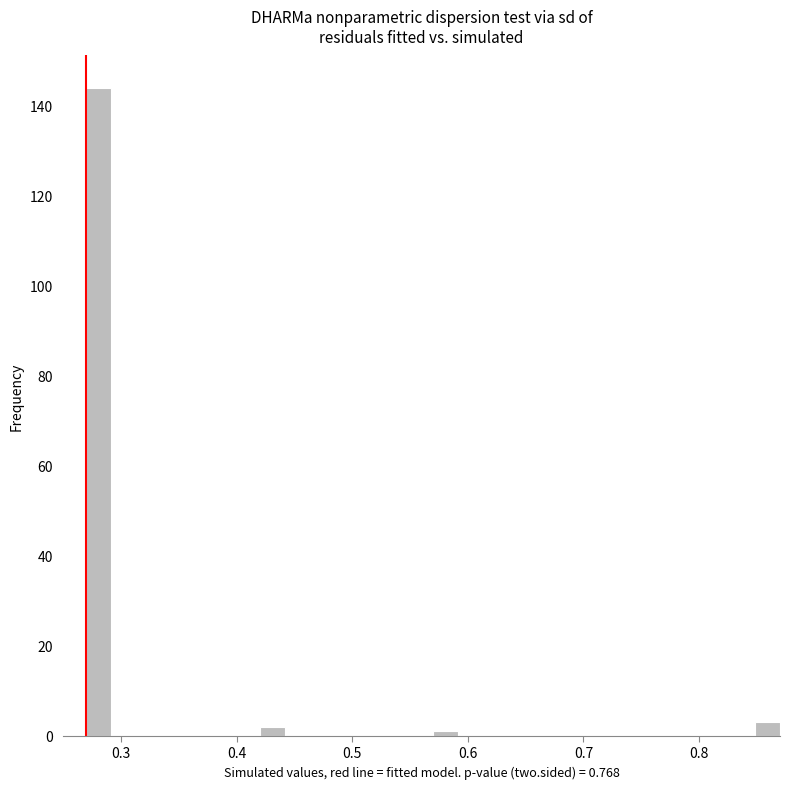

Read against the x-axis, roughly where is the centre of the tallest bar?

0.28